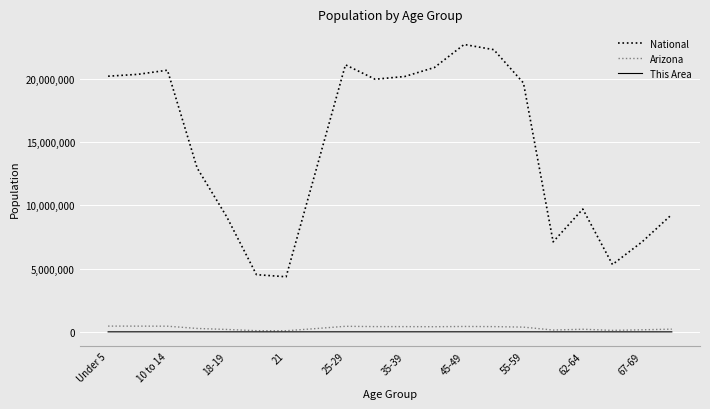

True or false: This Area has more than 1 points higher than both neighbors.

True